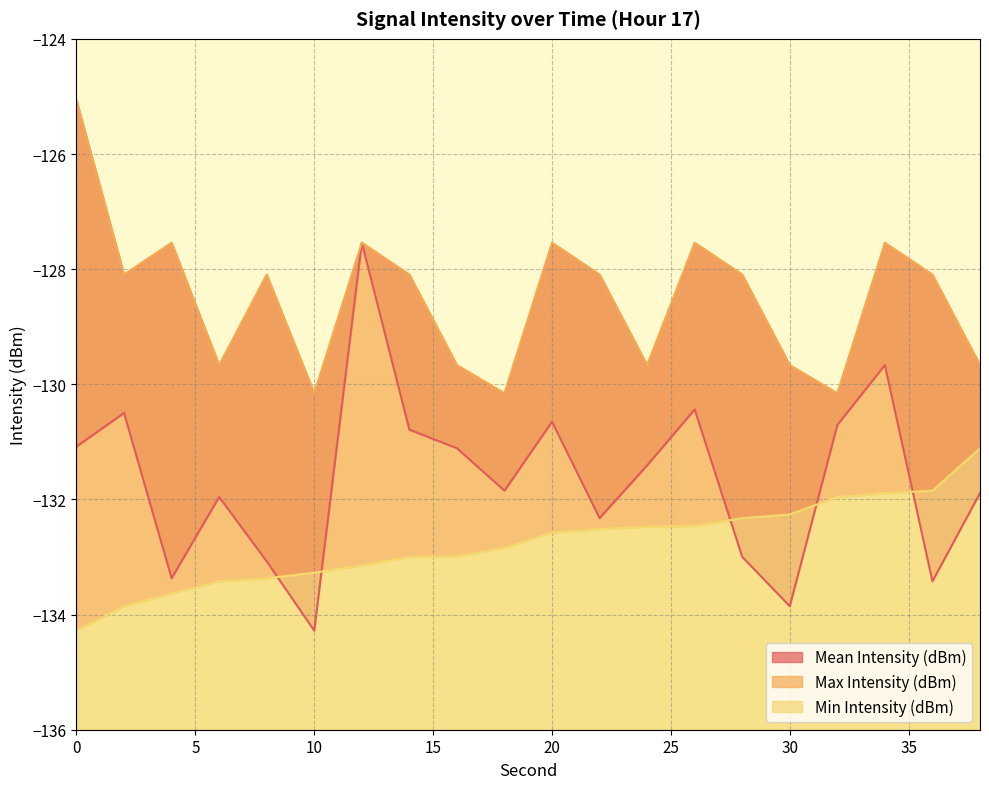

Rank the categories by Max Intensity (dBm) value from highest to lowest.

0, 4, 12, 20, 26, 34, 2, 8, 14, 22, 28, 36, 6, 16, 24, 30, 38, 10, 18, 32